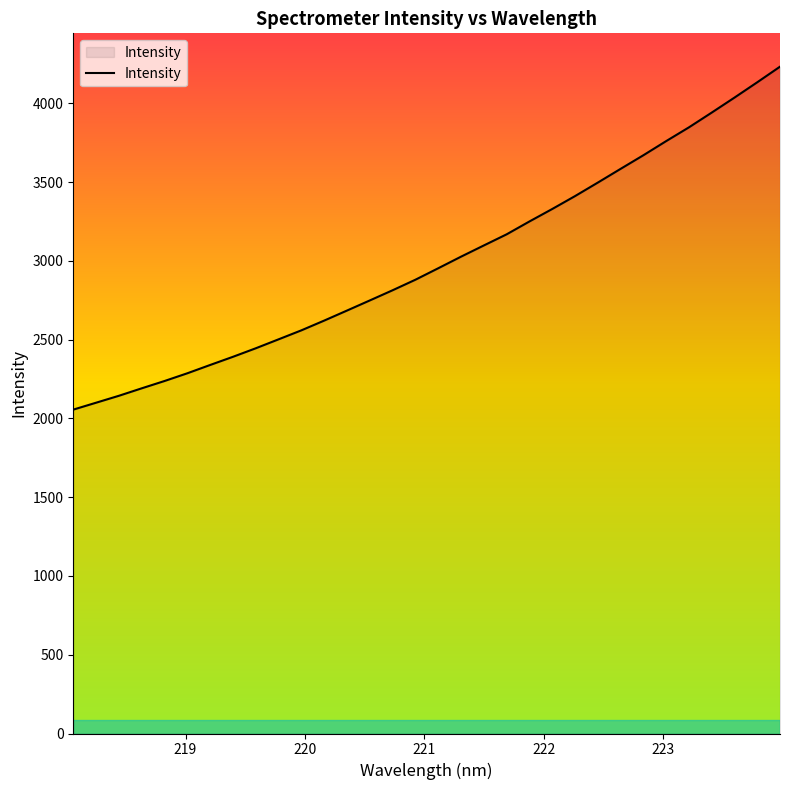

What is the difference between the maximum and minimum values?

2177.1